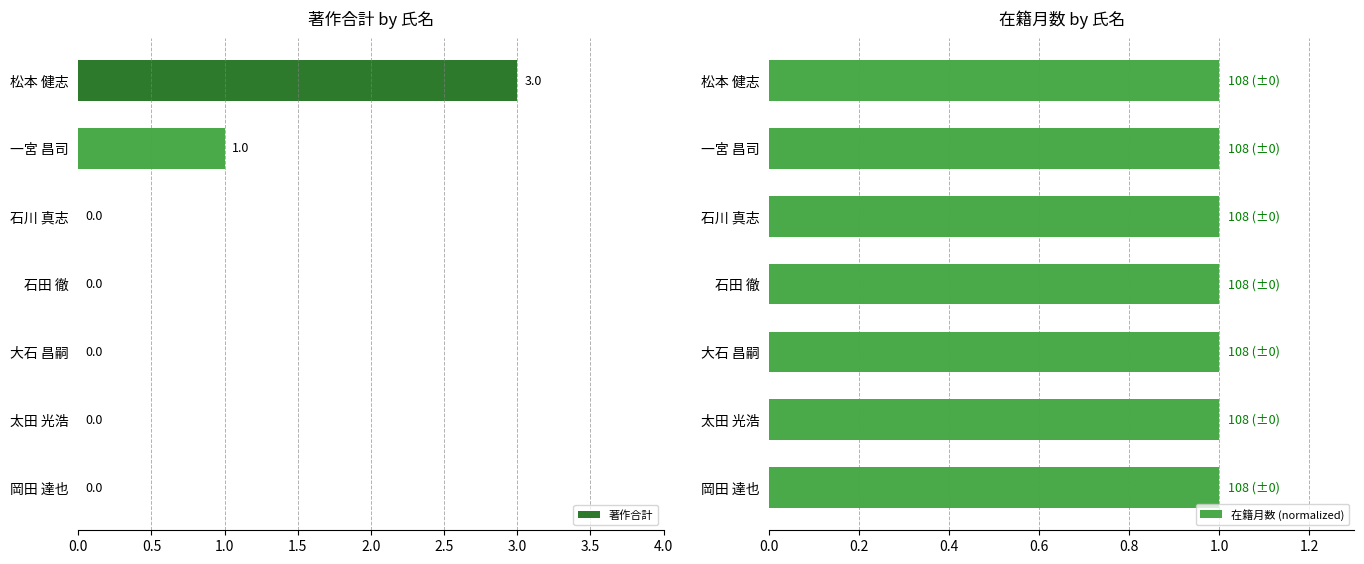

What is the highest value of the 著作合計 series?

3